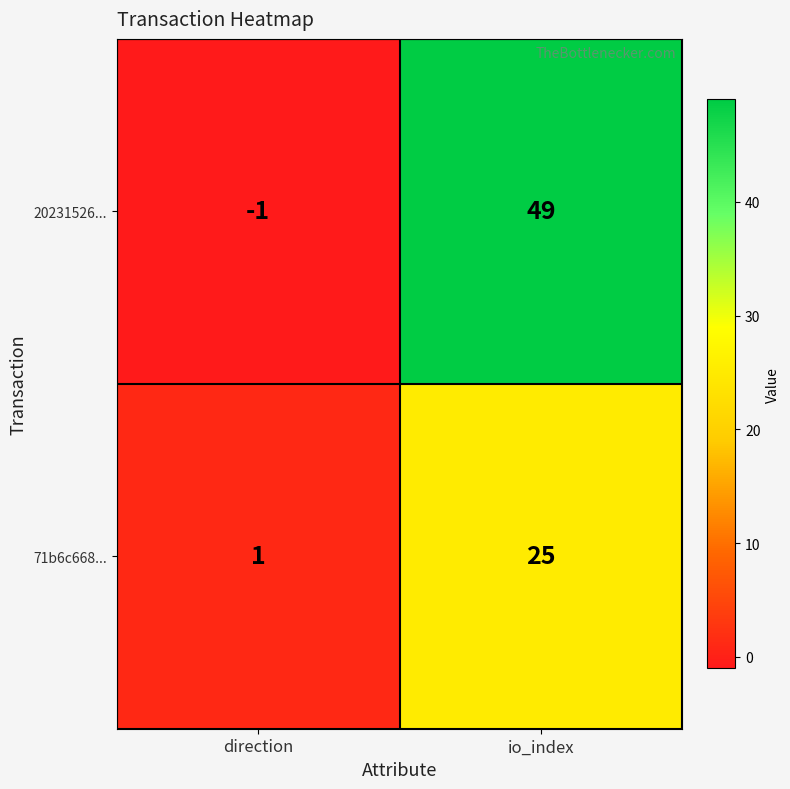

Rank the series by their average value, from highest to lowest.

20231526..., 71b6c668...